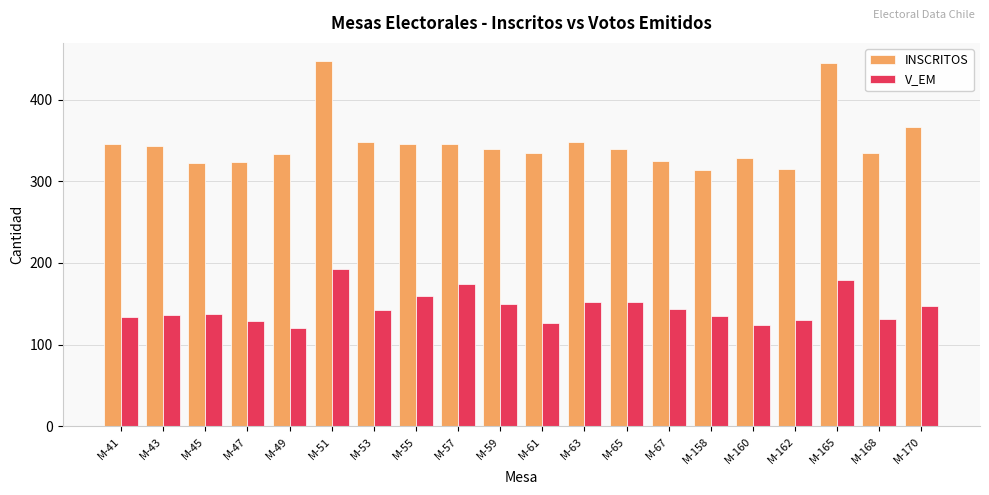

List the series in order of their peak value, highest first.

INSCRITOS, V_EM